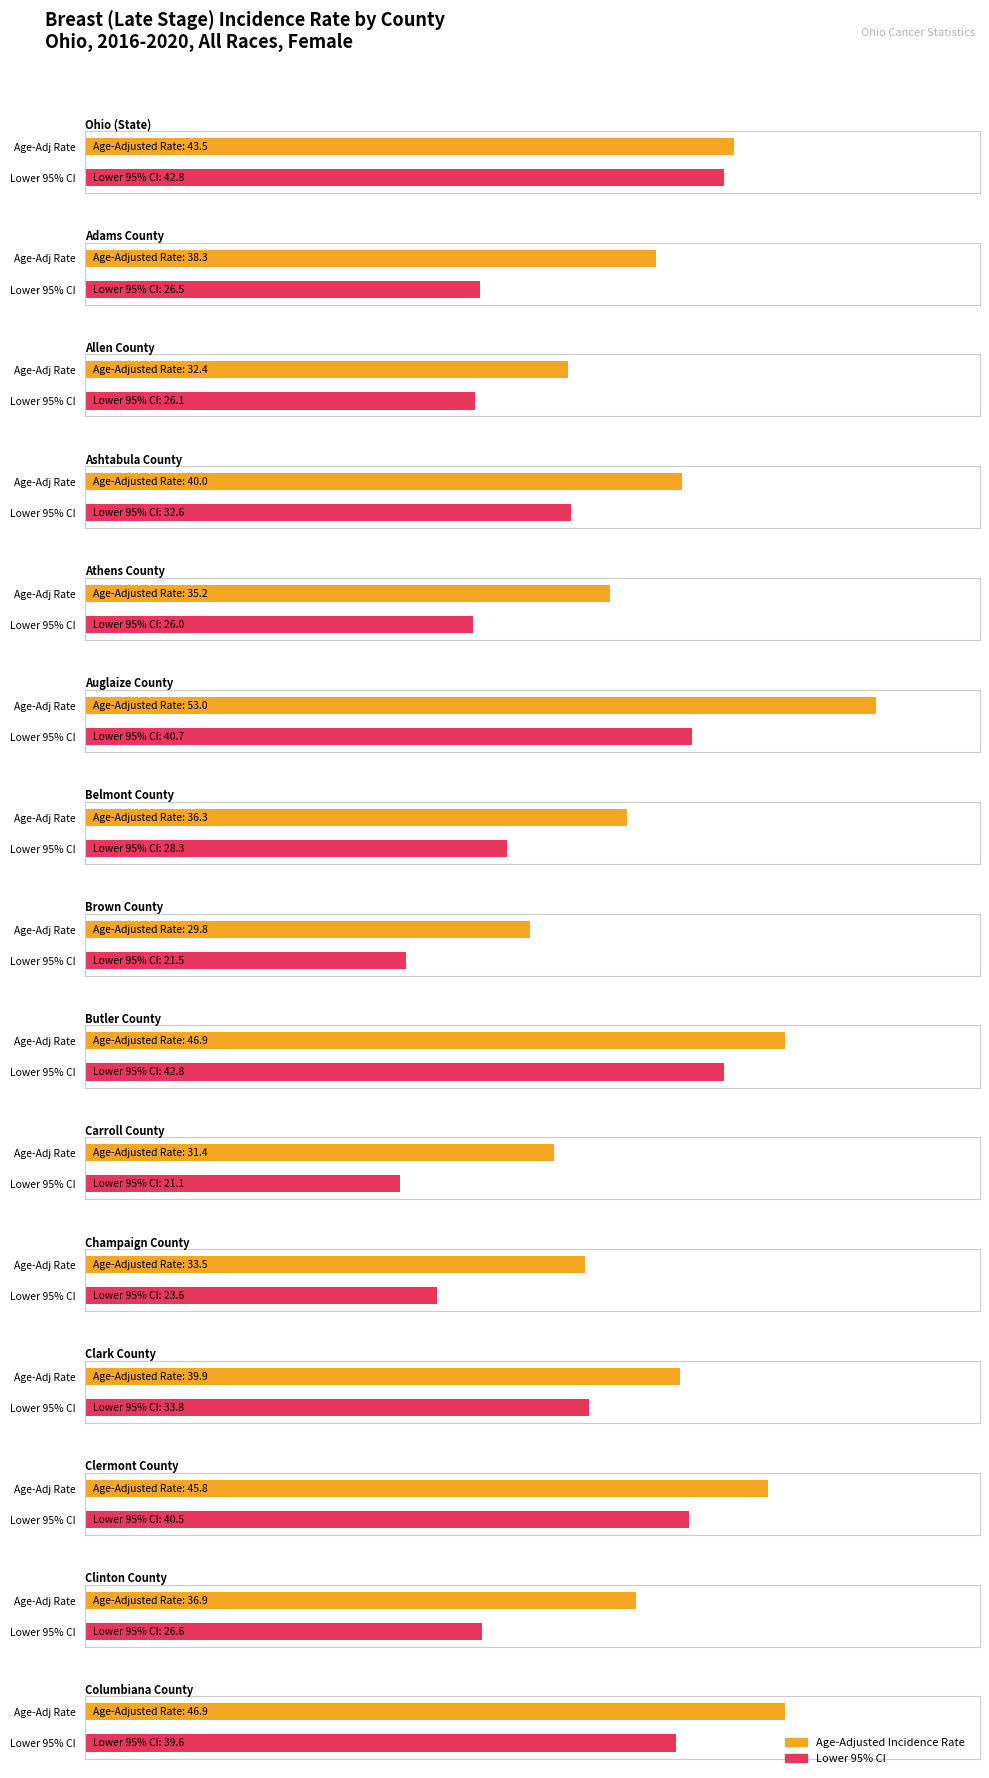

Which series has the largest total across all categories?

Age-Adjusted Incidence Rate